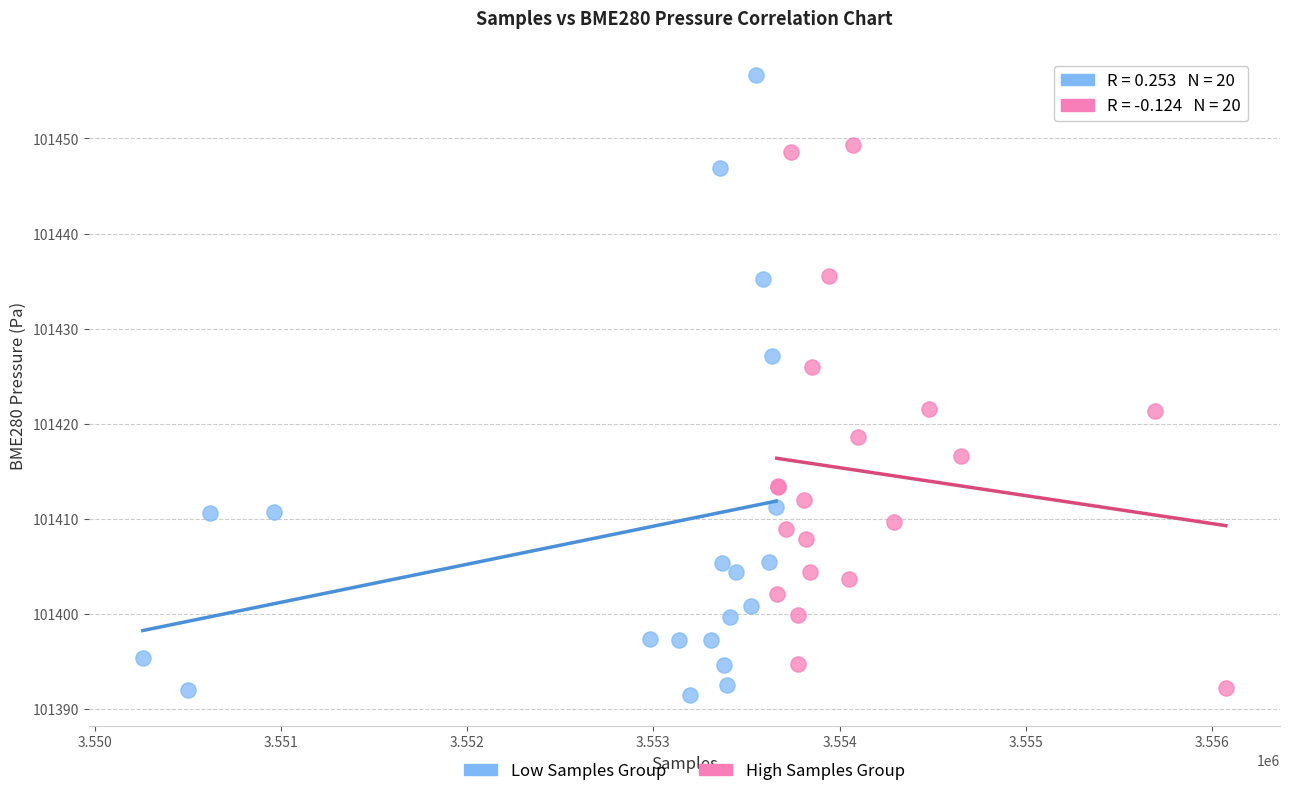

Which series has the widest spread of Y values?

Low Samples Group